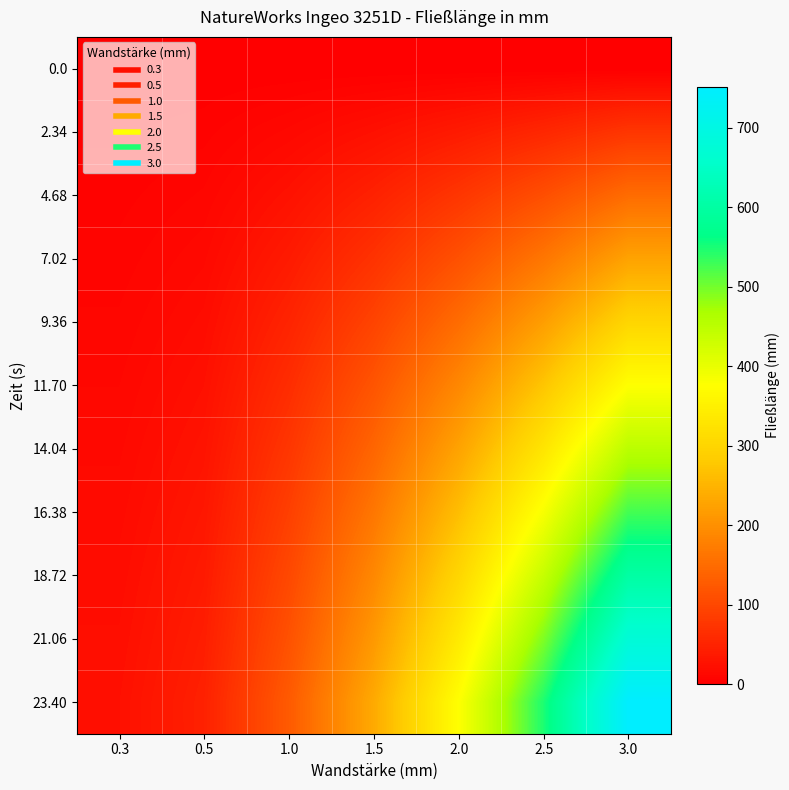

Rank the series at 2.5 from highest to lowest value.

23.40, 21.06, 18.72, 16.38, 14.04, 11.70, 9.36, 7.02, 4.68, 2.34, 0.0